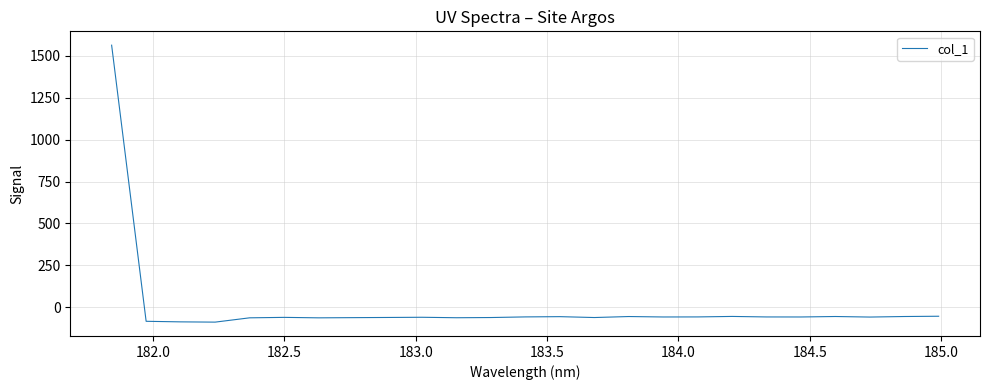

What is the maximum value shown in the chart?

1563.0